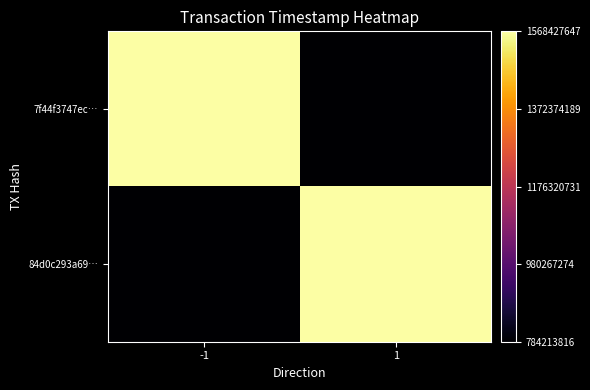

List the series in order of their overall mean, highest first.

7f44f3747ec…, 84d0c293a69…